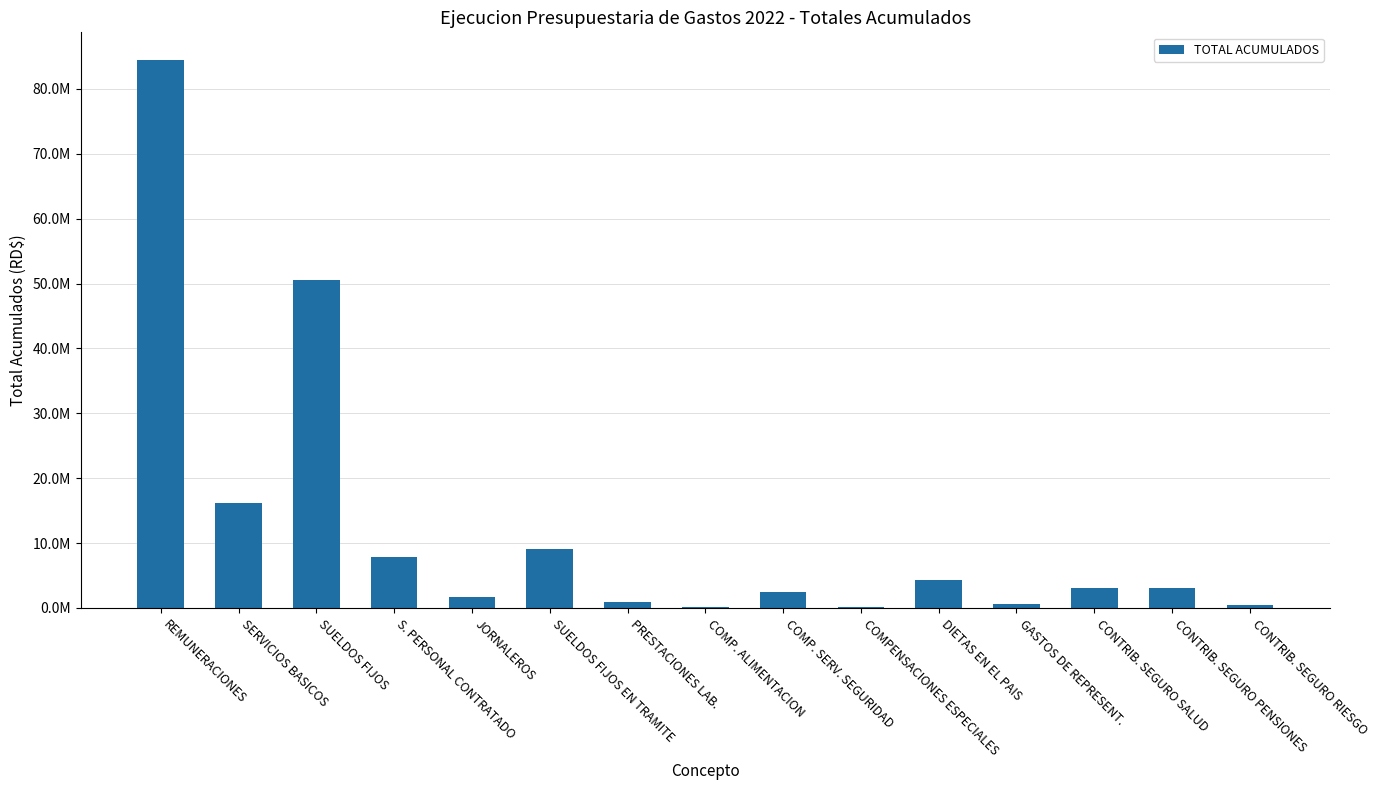

At which label is the value closest to 42293358?

SUELDOS FIJOS